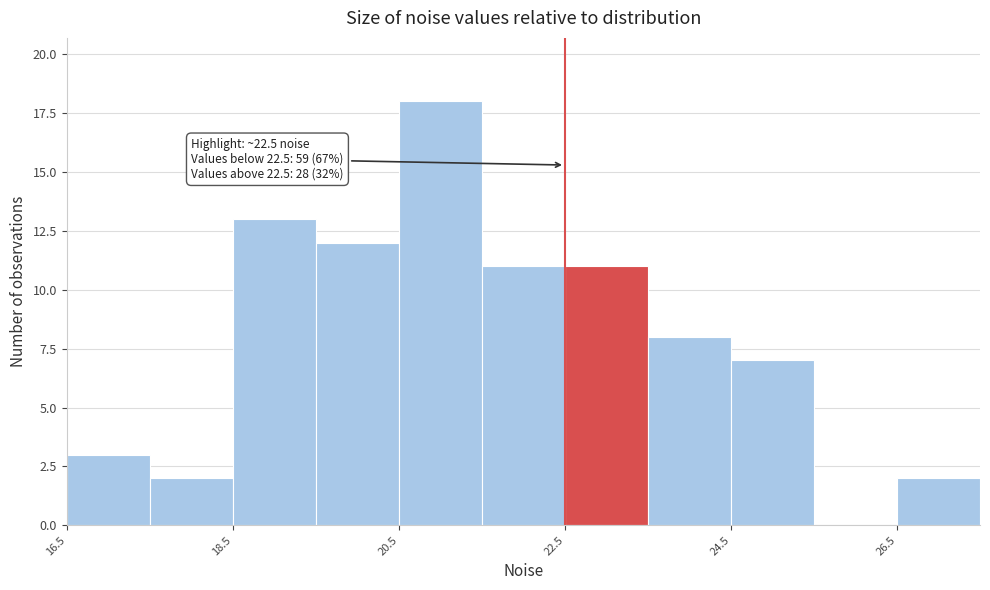

Which range on the x-axis has the tallest bar?

20.5 to 21.5